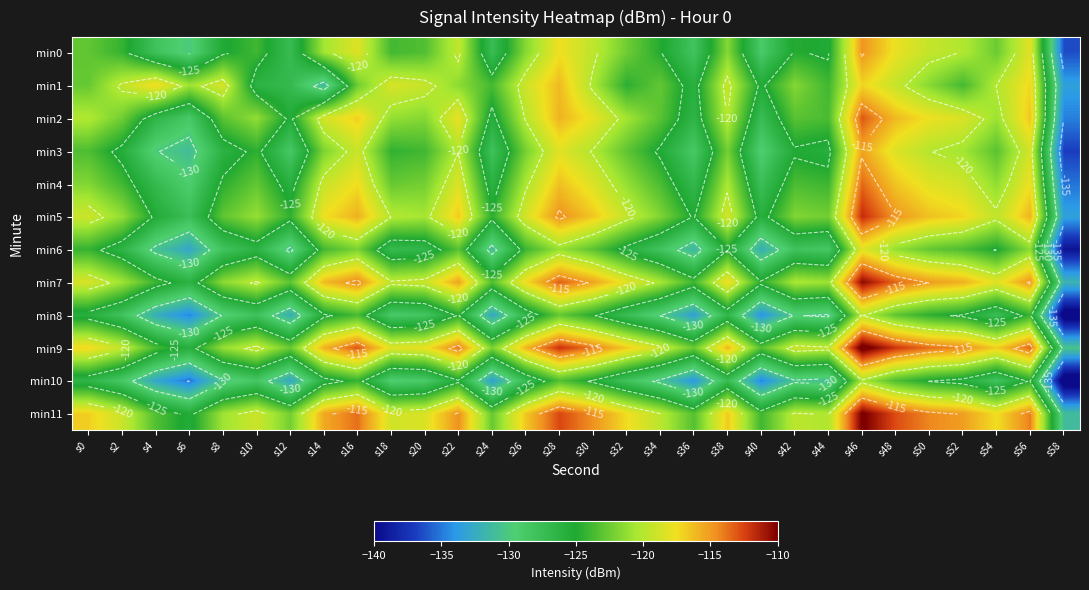

Which has a higher value, s56 or s42?

s56